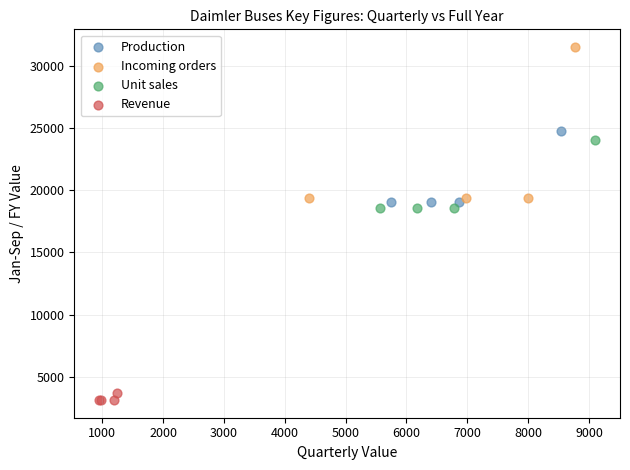

Which series reaches the maximum Y coordinate?

Incoming orders